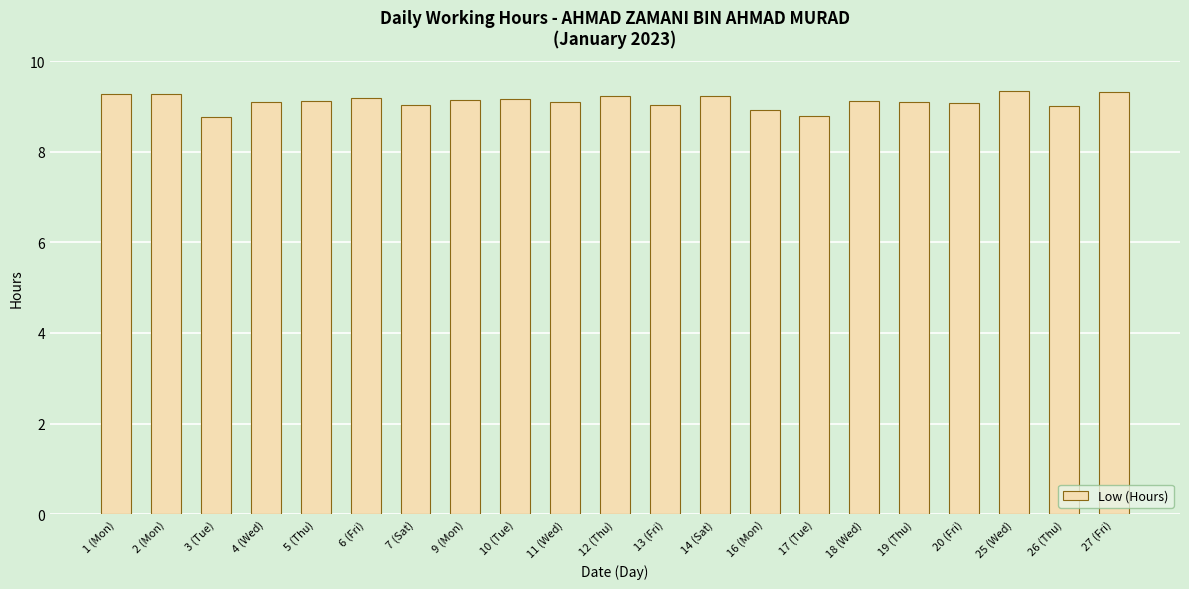

What is the maximum value shown in the chart?

9.3